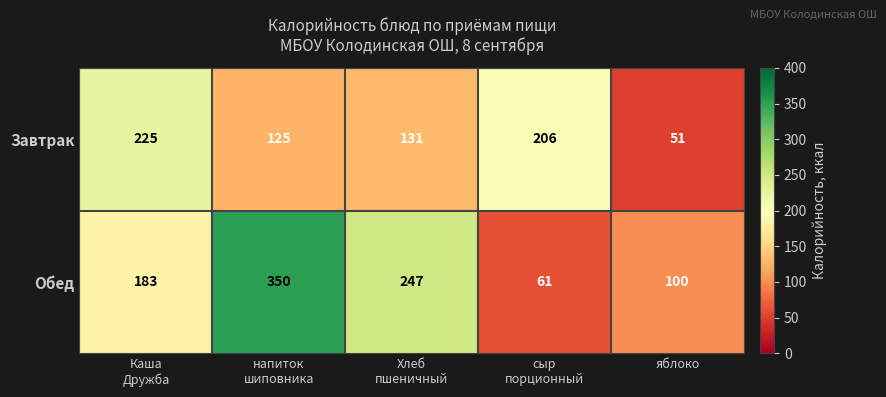

Count the Обед values in the range 100 to 247.

3